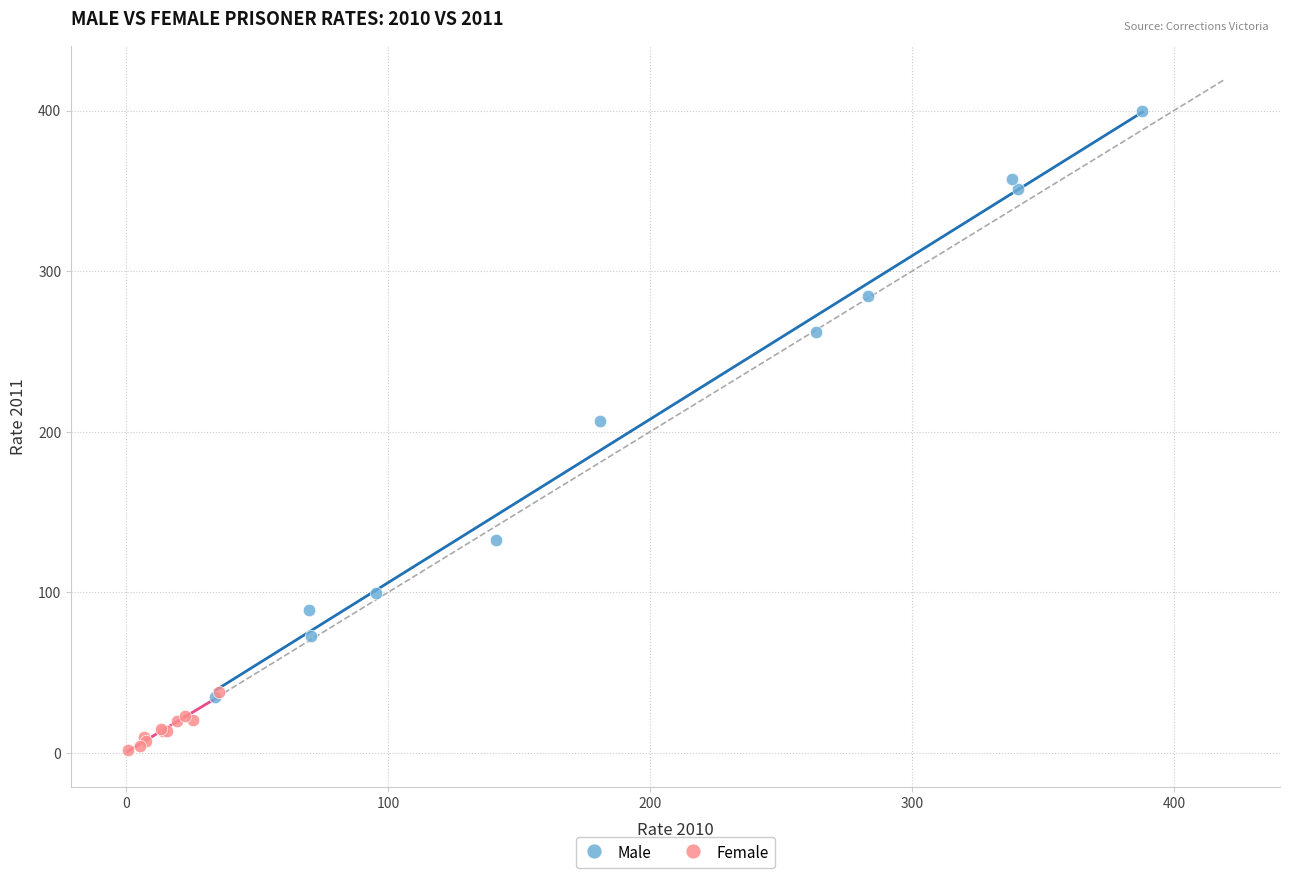

What are all the series names shown in the legend?

Male, Female